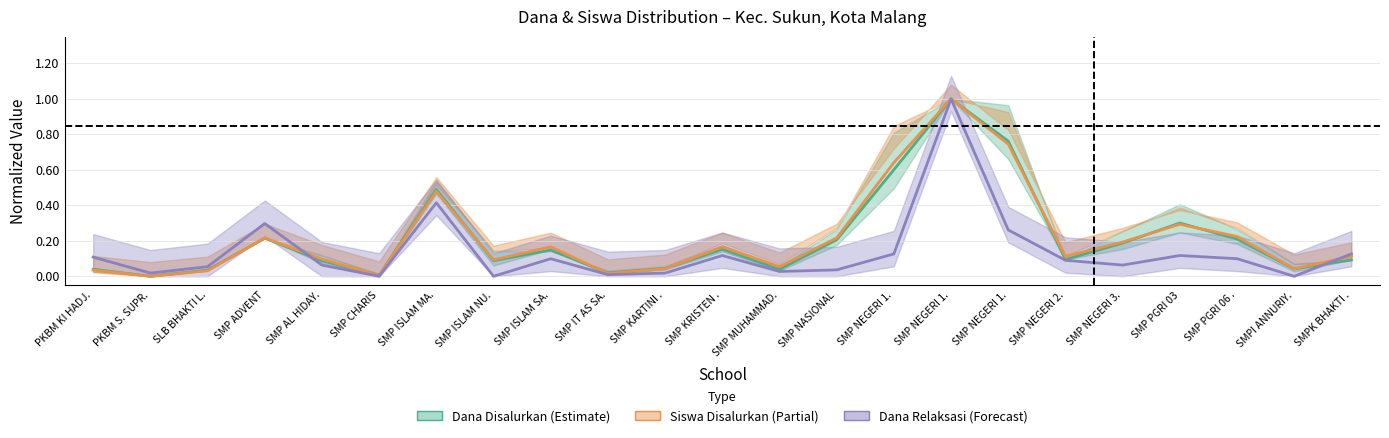

True or false: Dana Disalurkan has more than 0 interior local peaks.

True